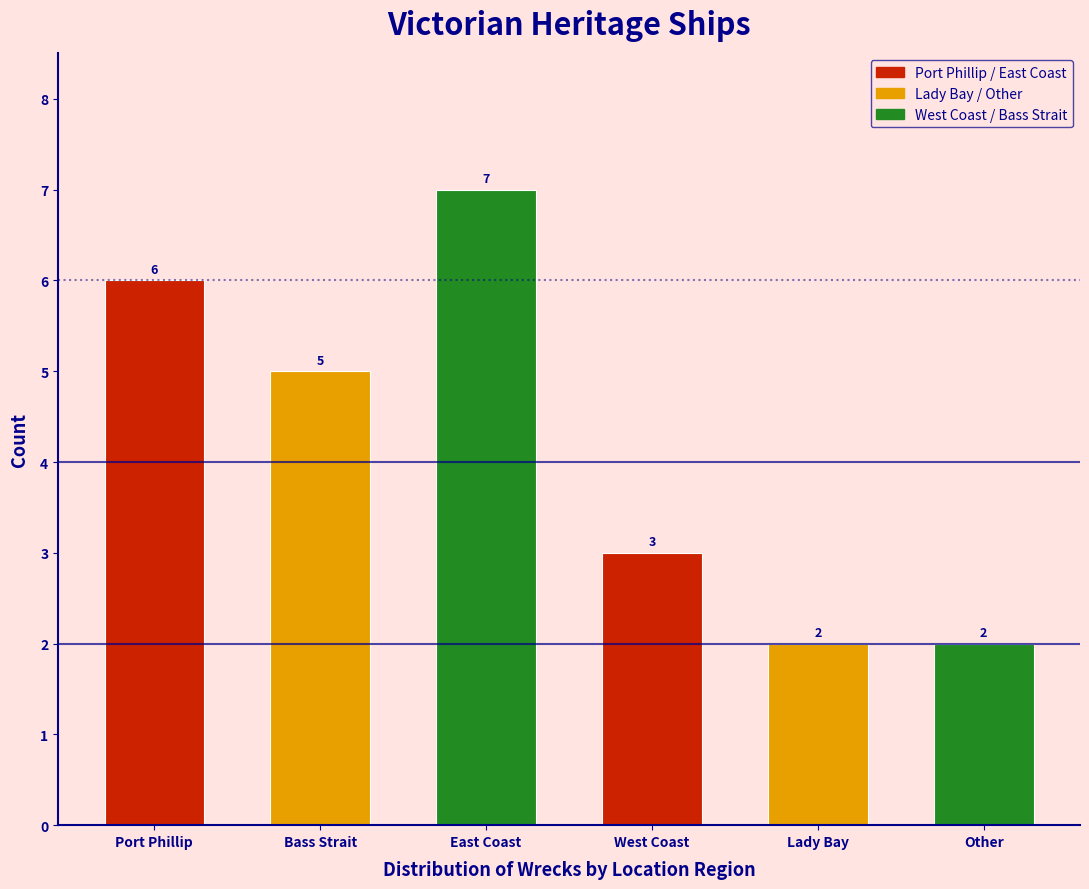

Reading left to right, transcribe all the data shown in this chart.

6	5	7	3	2	2